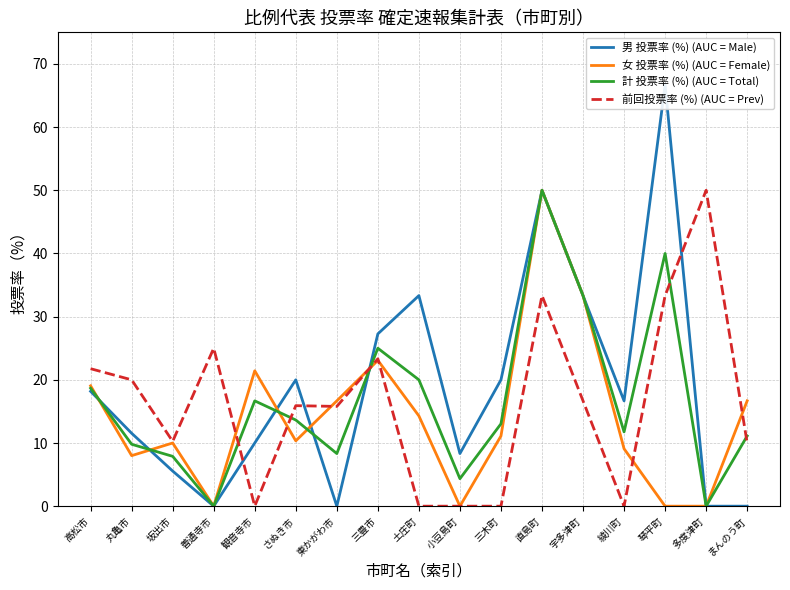

What is the label of the 4th point from the left?

善通寺市